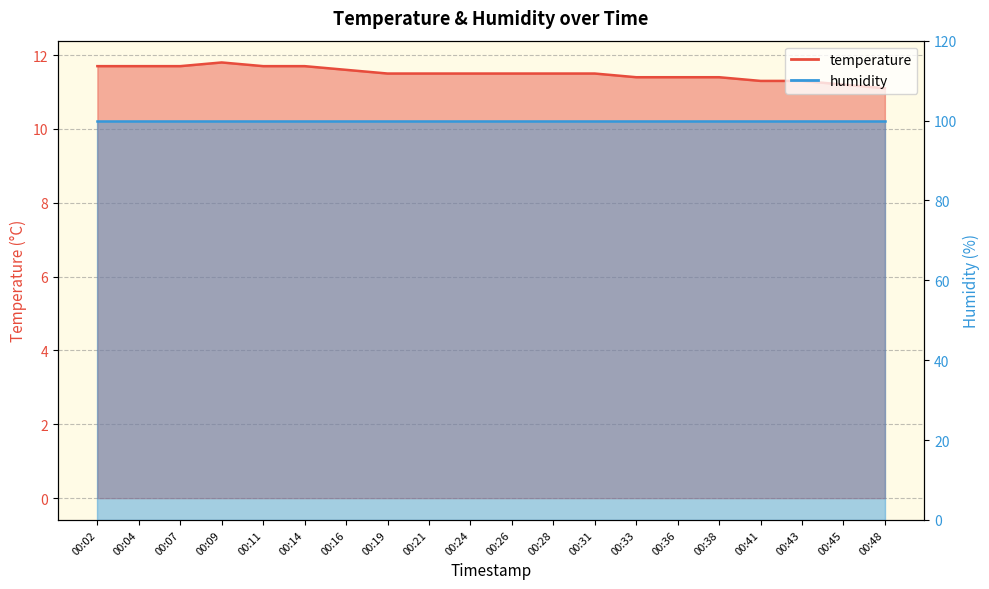

What is the difference between the values at 00:31 and 00:11?

0.2